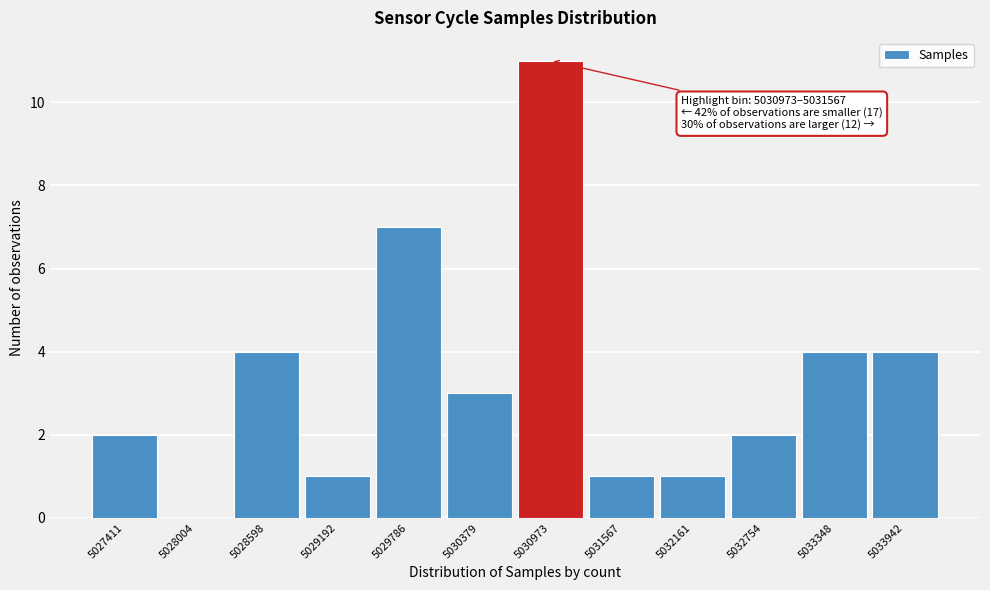

Reading left to right, list all the values displayed in this chart.

5027411=2	5028004=0	5028598=4	5029192=1	5029786=7	5030379=3	5030973=11	5031567=1	5032161=1	5032754=2	5033348=4	5033942=4